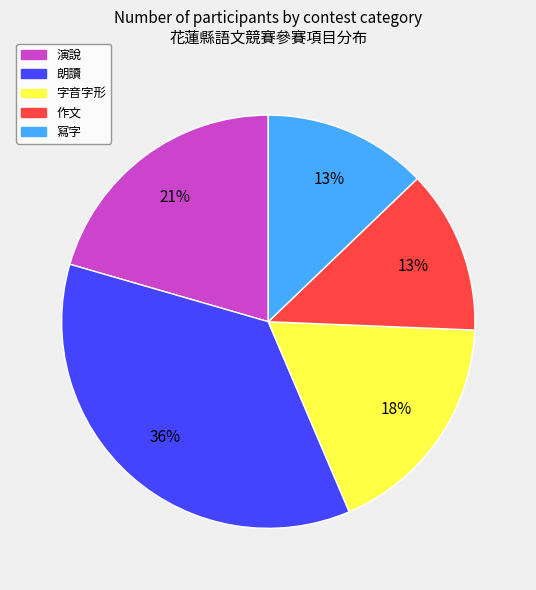

Which slice is the largest?

朗讀